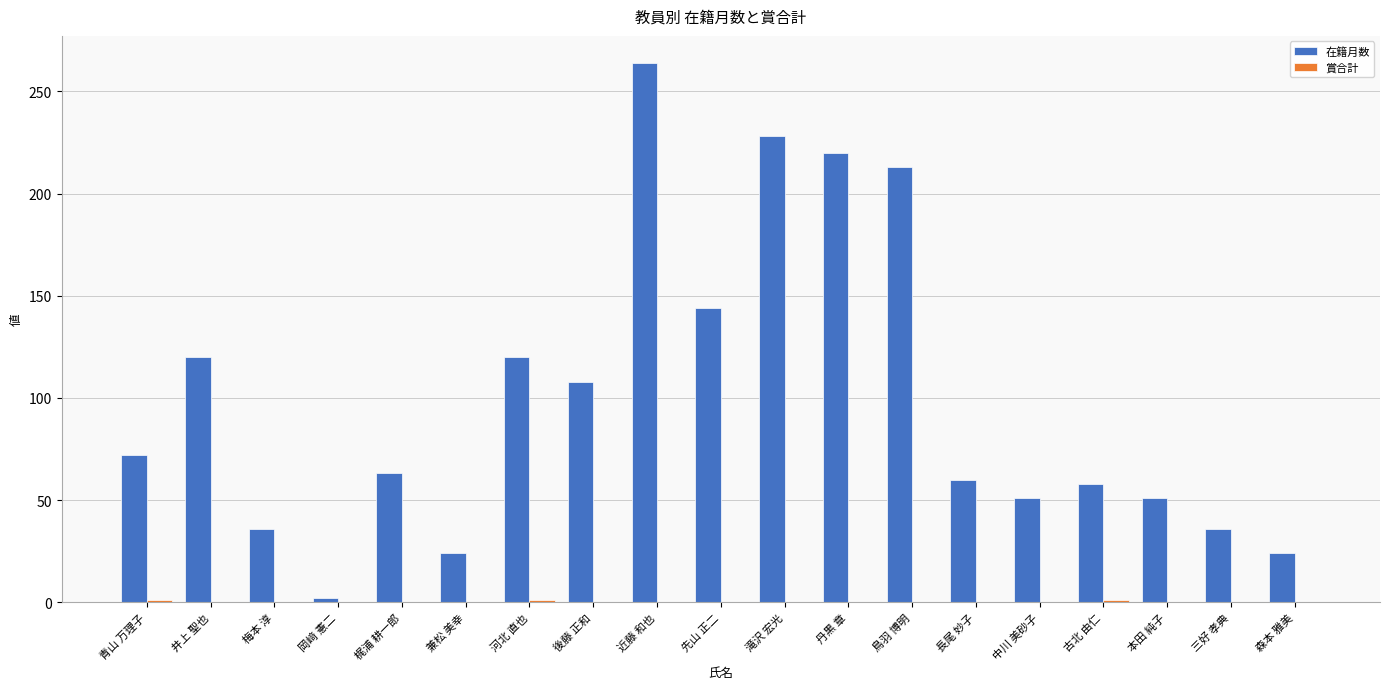

Between 河北 直也 and 本田 純子, which series saw the biggest shift?

在籍月数